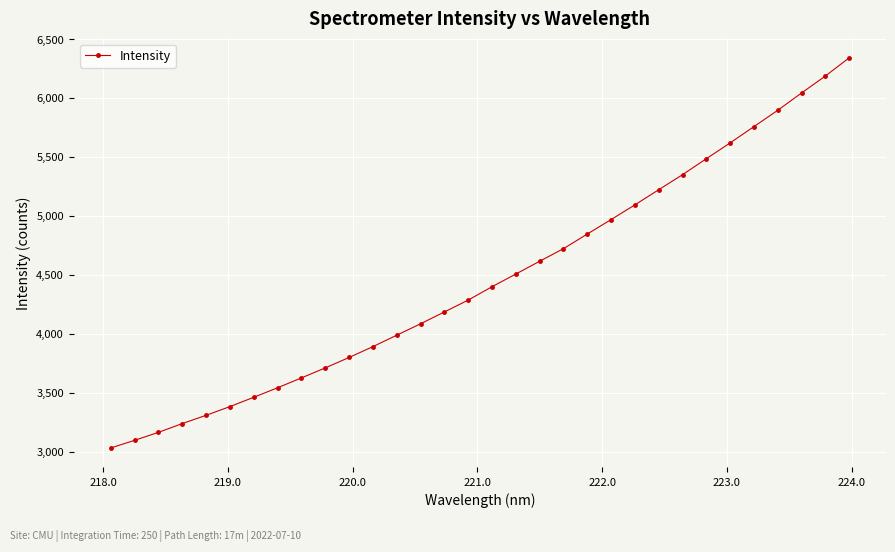

What is the average value?

4463.2